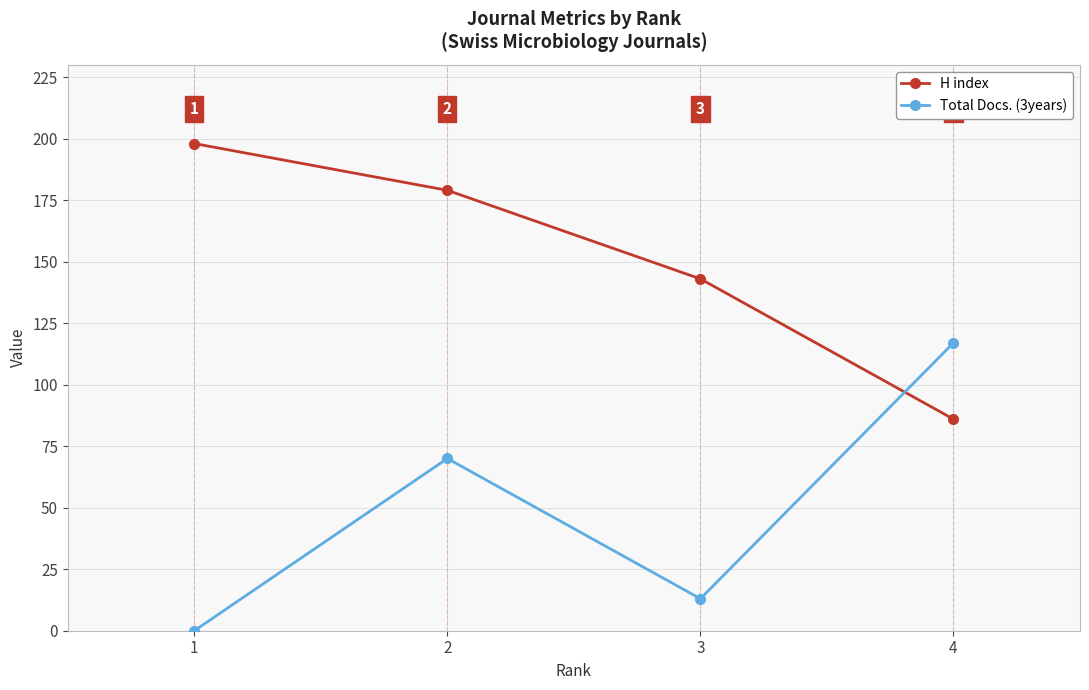

At which category is the sum across all series the highest?

2